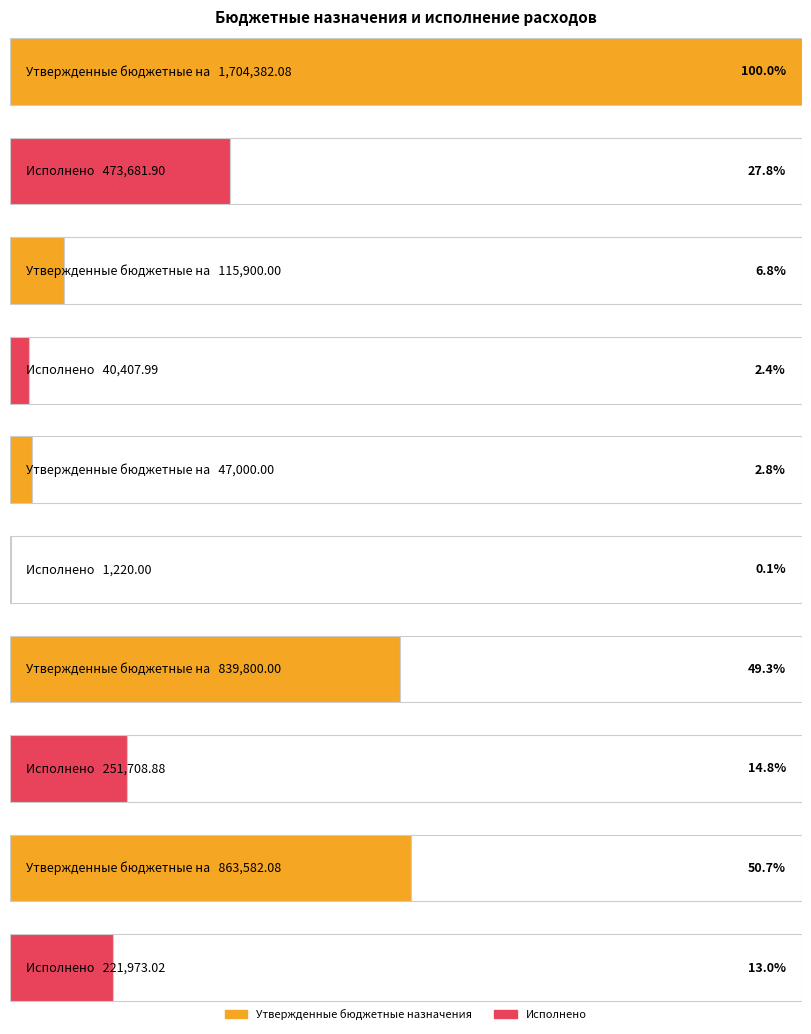

Which series has the largest total across all categories?

Утвержденные бюджетные назначения